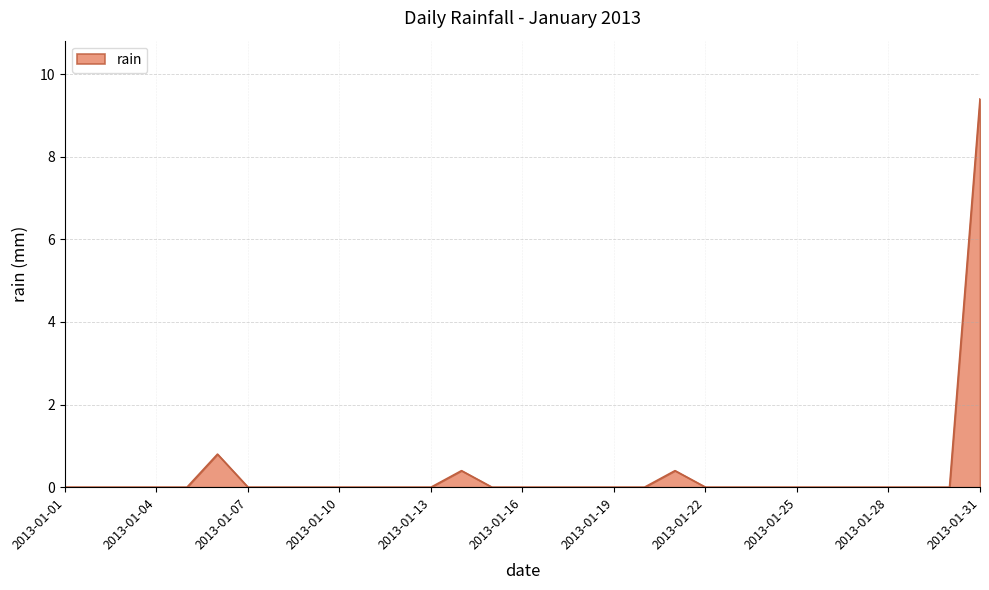

What is the difference between the second highest and minimum values?

0.8